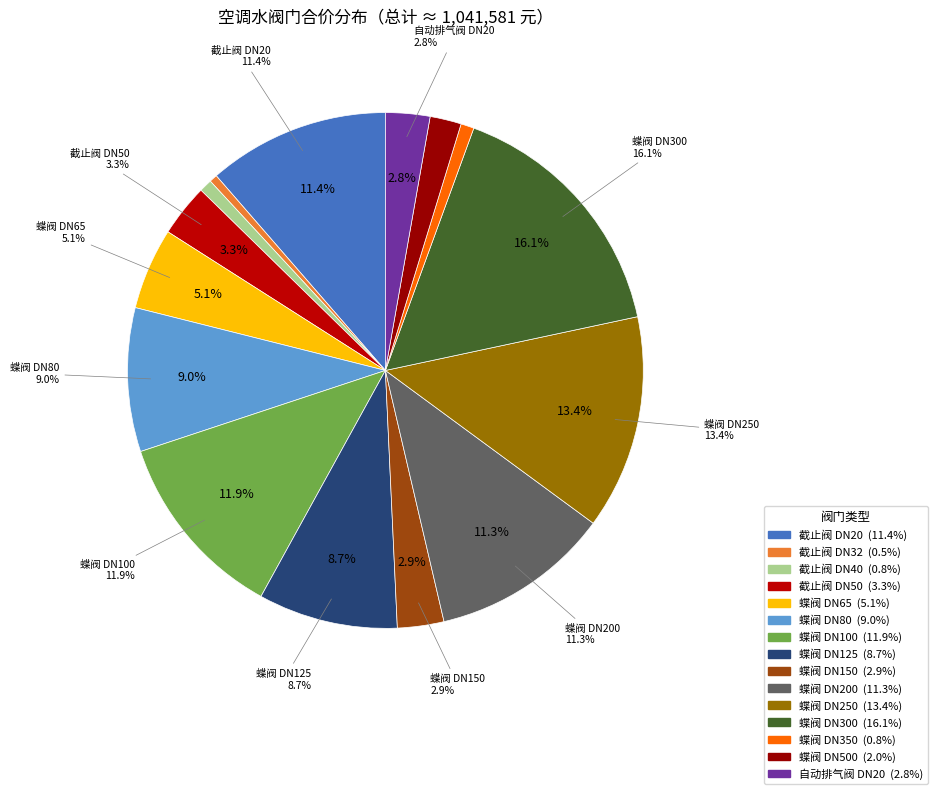

What is the change in value from 截止阀 DN40 to 截止阀 DN50?

+25852.2